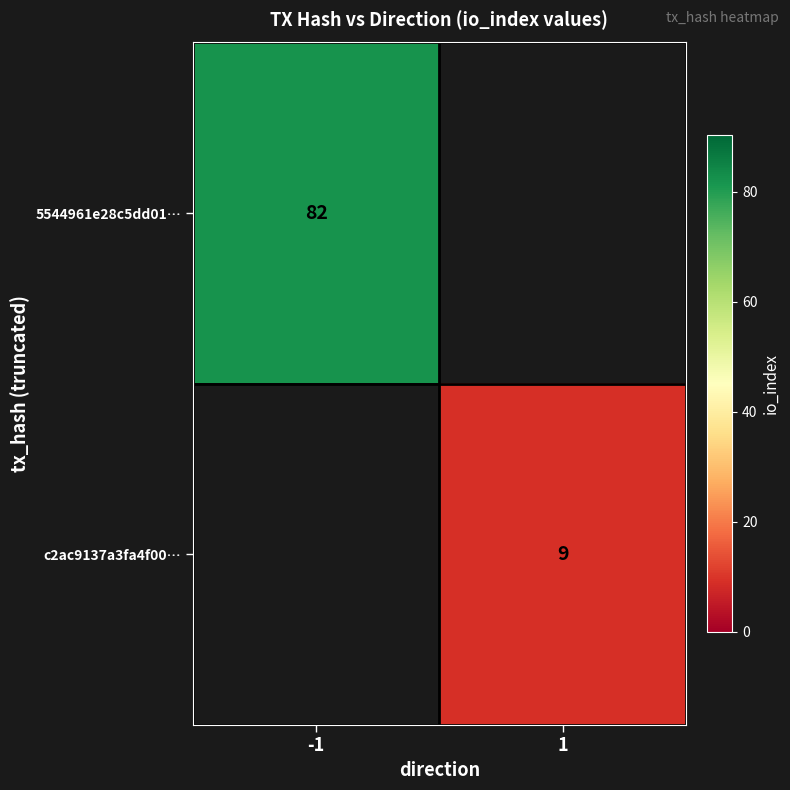

The 5544961e28c5dd01… series shows 52 at -1. True or false?

False